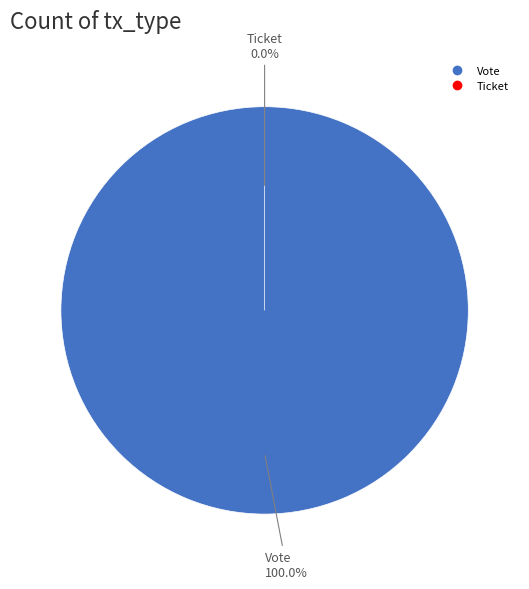

Does any single category account for the majority?

Yes